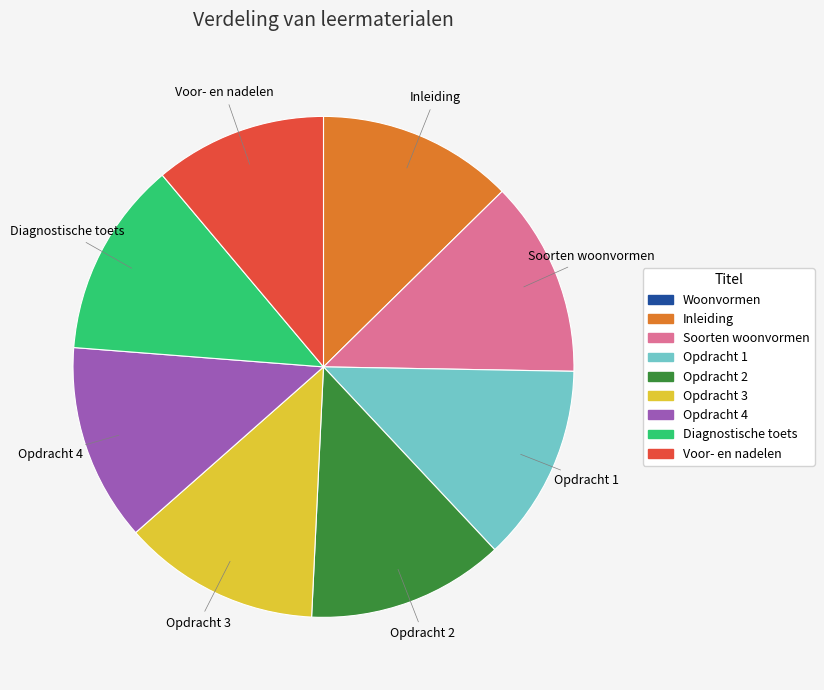

Do Opdracht 3 and Opdracht 1 together represent more than half of the pie?

No